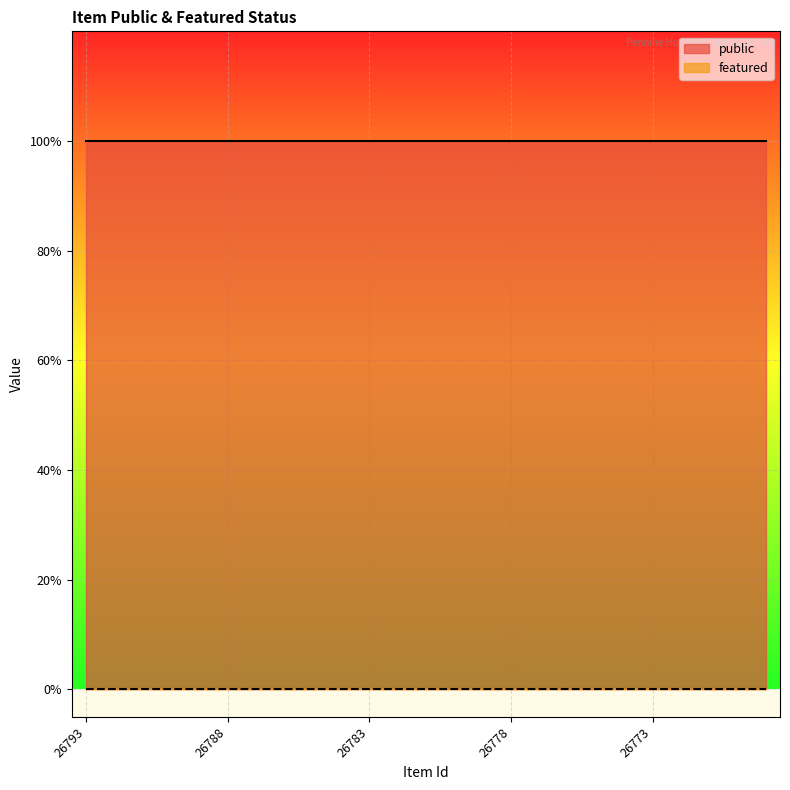

At which label does featured reach its peak?

26793